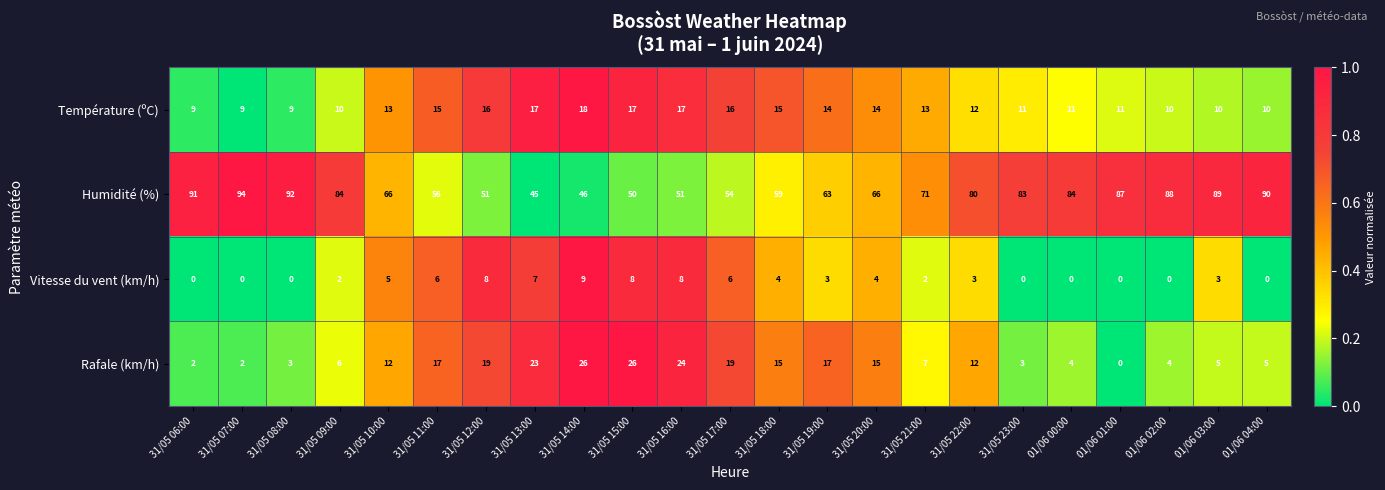

At which label is Humidité (%) closest to 69?

31/05 21:00